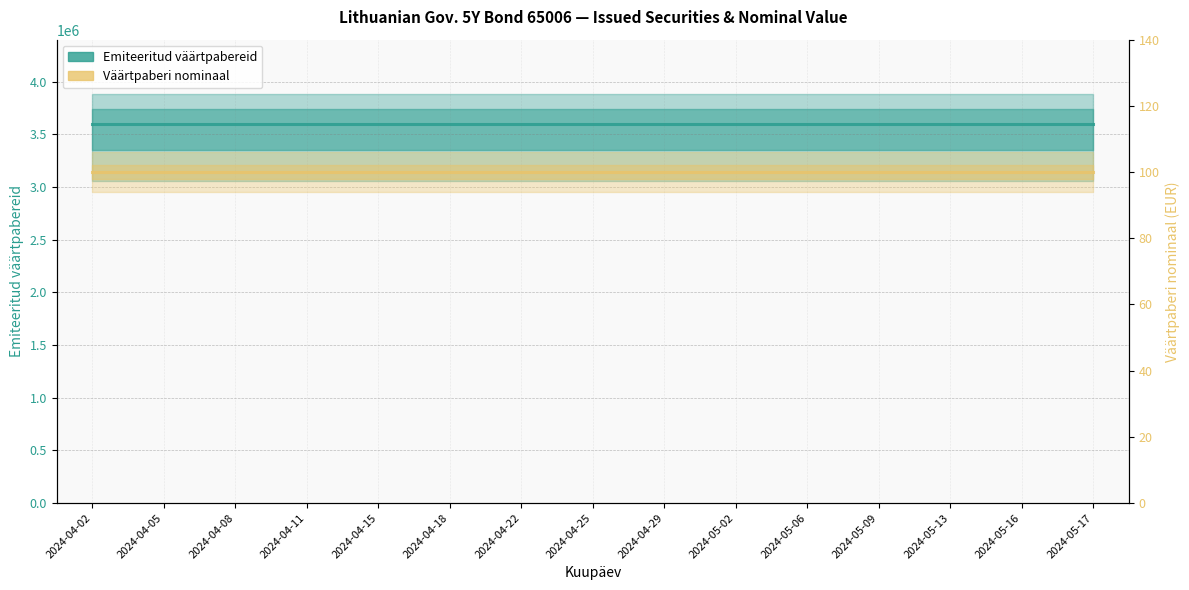

How many series are shown in this chart?

2